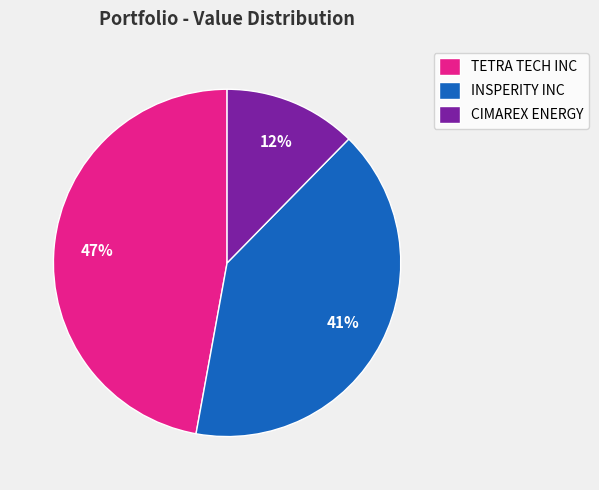

What percentage is the TETRA TECH INC slice, to the nearest percent?

47%